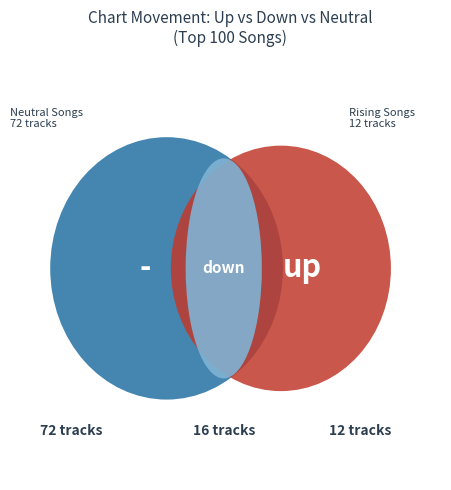

Between - and up, which is larger?

-